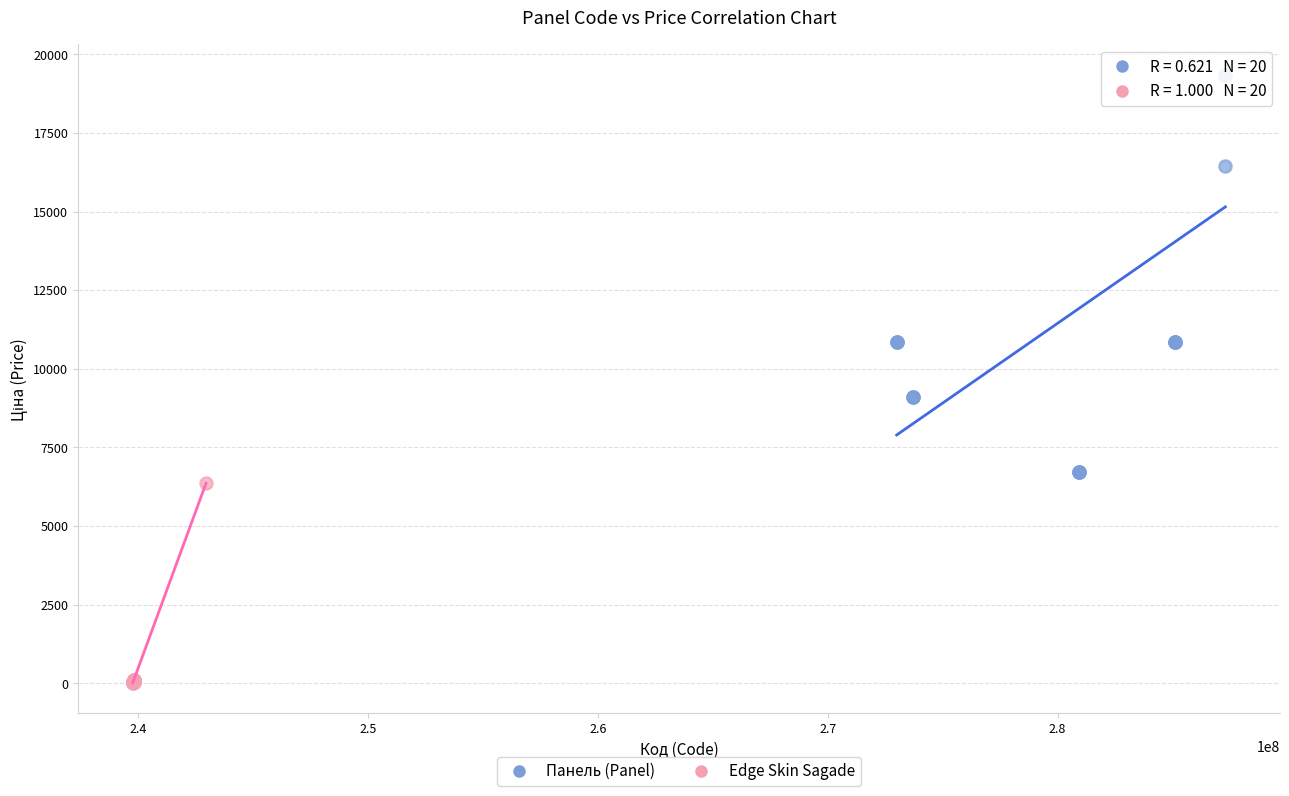

Which series has the largest Y range (max minus min)?

Панель (Panel)